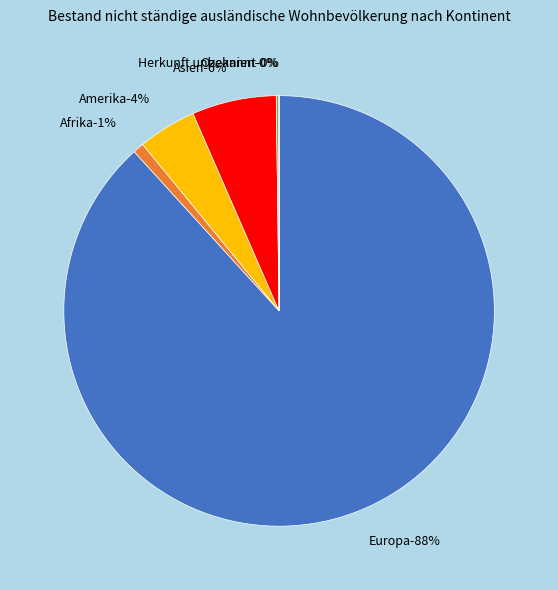

What is the largest slice in the pie chart?

Europa